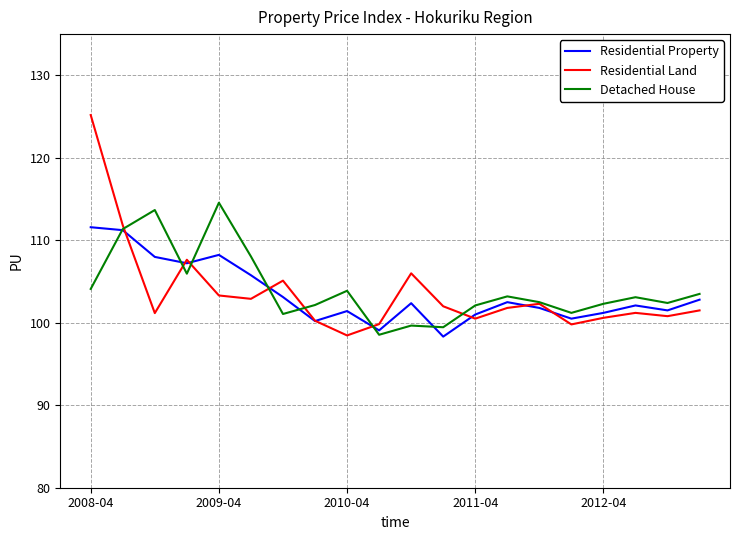

True or false: Residential Land and Detached House intersect in this chart.

True